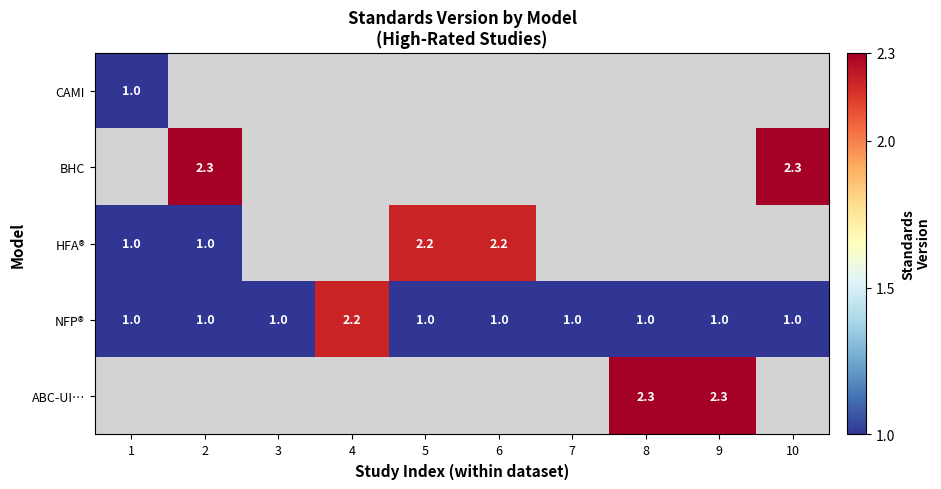

Which has a higher value, 1 or 5?

5